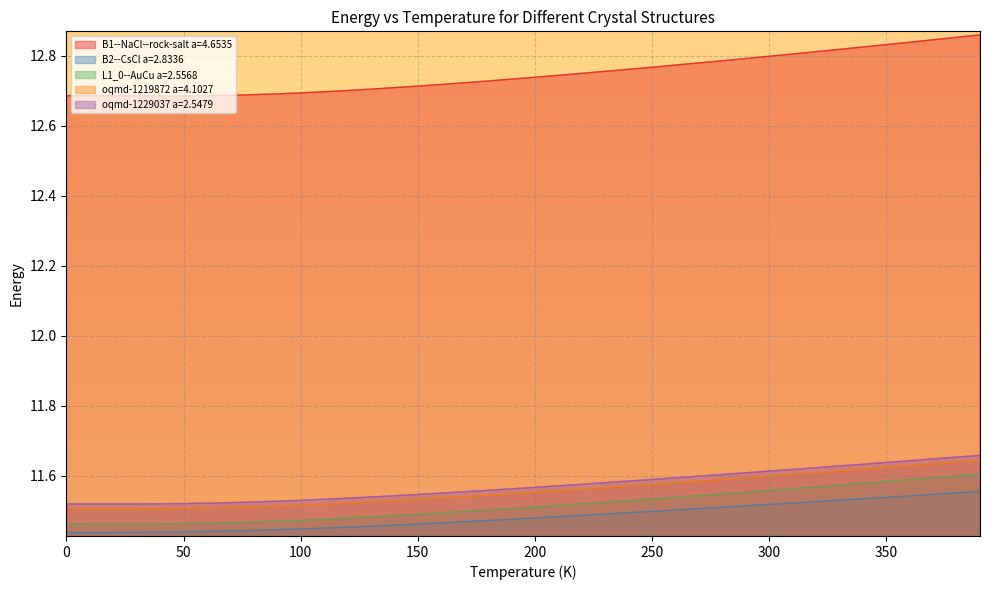

What is the value of the L1_0--AuCu a=2.5568 point at the 31st from the left?

11.6